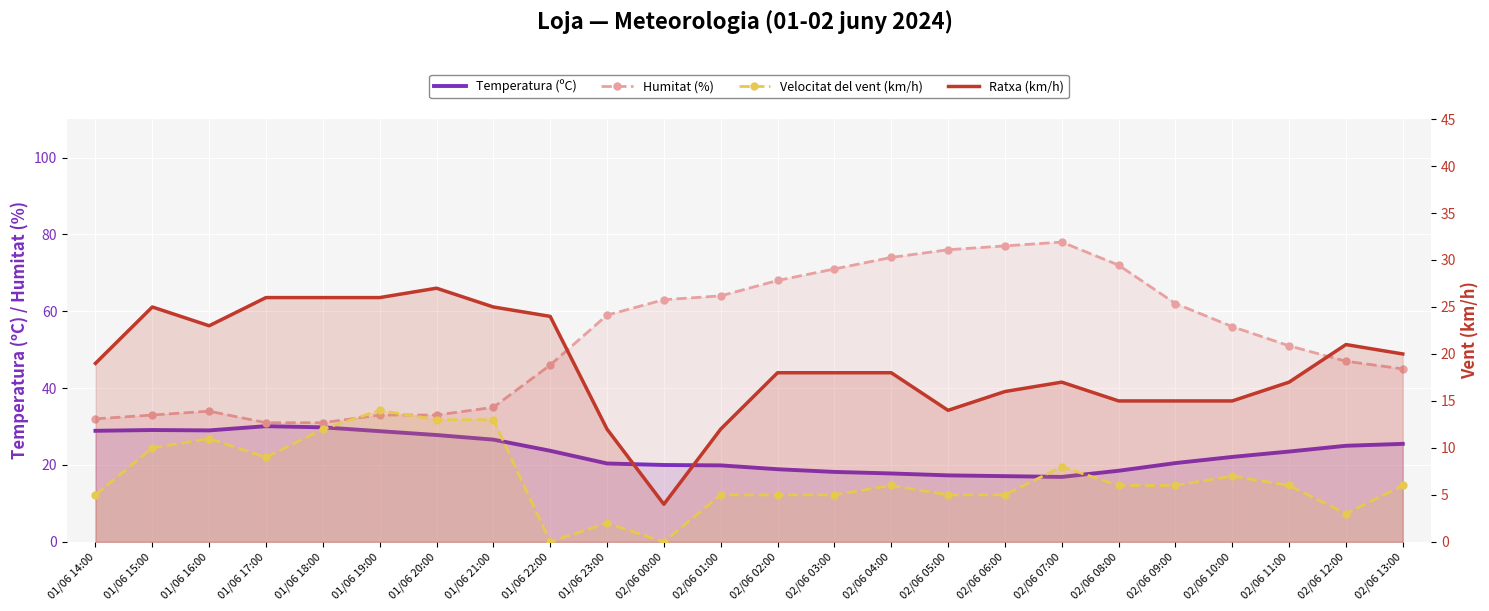

What is the difference between the highest and lowest values at 02/06 05:00?

71.0